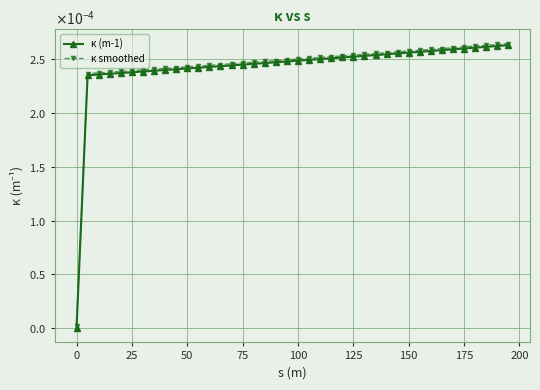

What are all the series names shown in the legend?

κ (m-1), κ smoothed